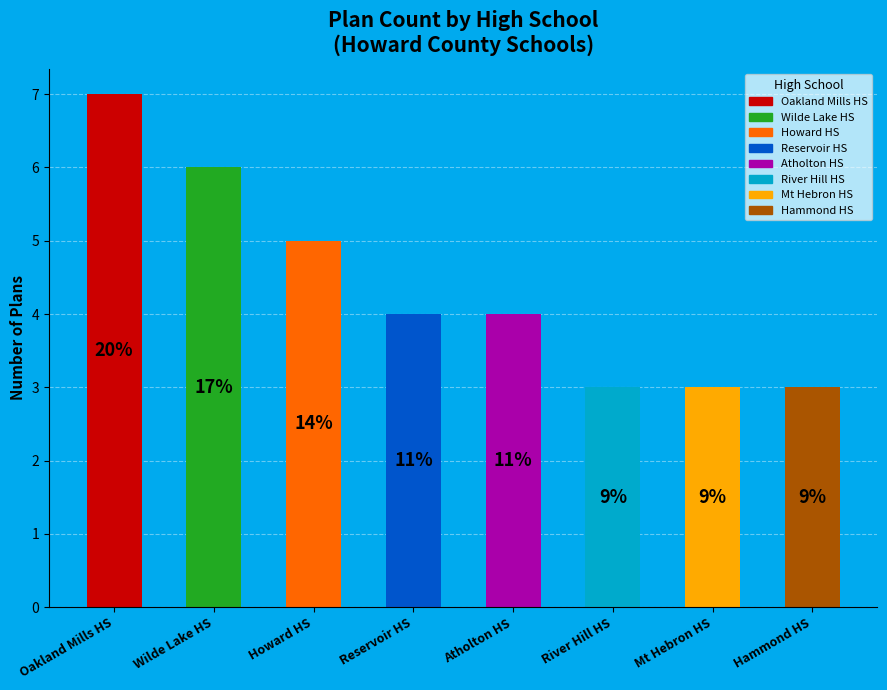

How many bars are there in total?

8